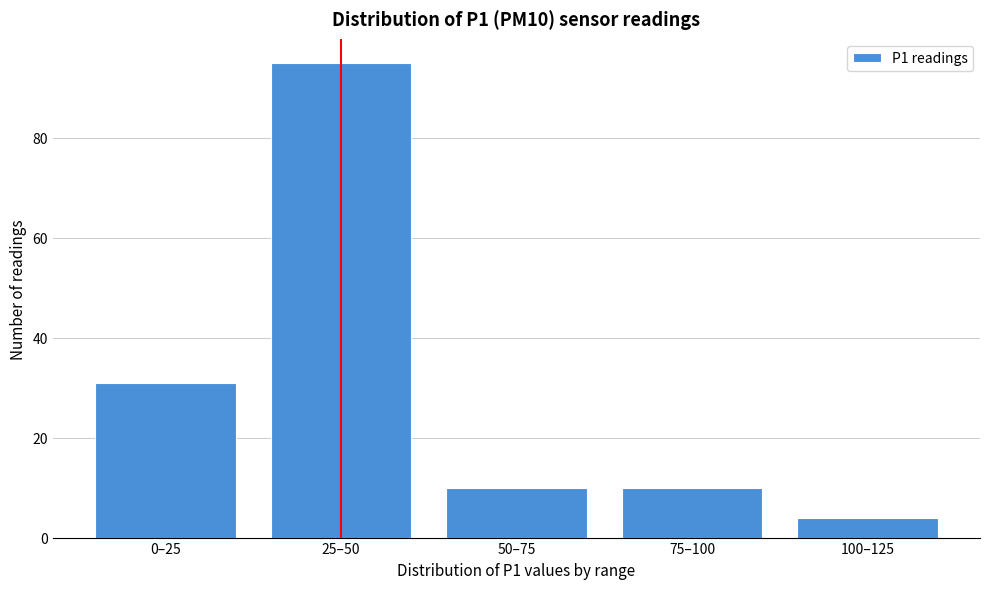

Reading right to left, what are all the values shown in this chart?

100–125=4	75–100=10	50–75=10	25–50=95	0–25=31